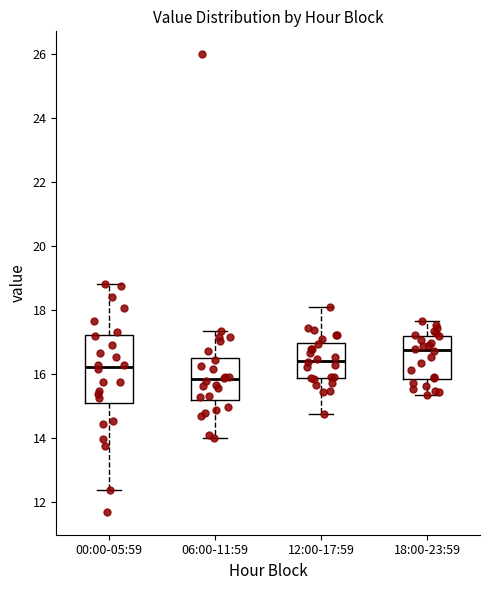

Where is the upper edge of the box for 00:00-05:59 on the y-axis? The values are not printed on the chart, so give them approximately, as read against the axis.

17.2